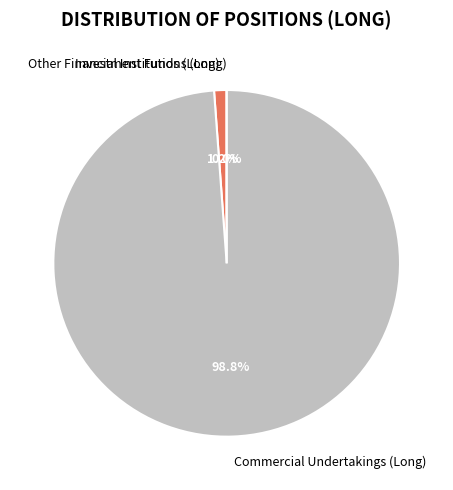

To the nearest percent, what is the average slice percentage?

33%